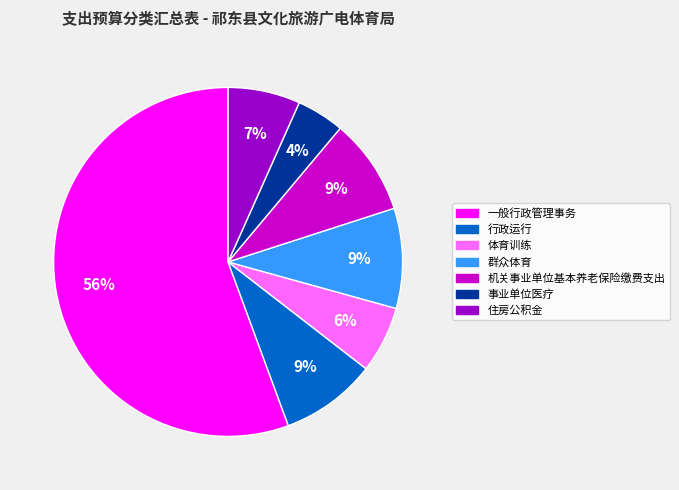

To the nearest percent, what is the average slice percentage?

14%